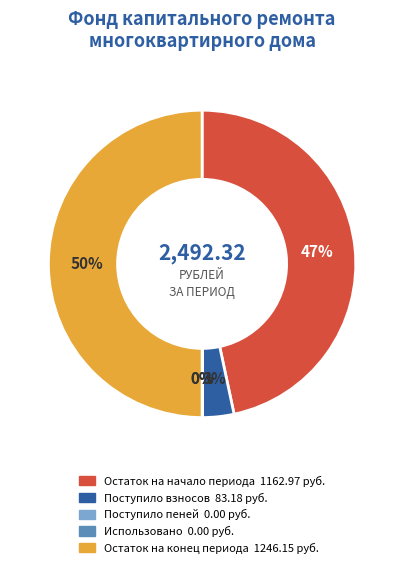

To the nearest percent, what is the difference between the largest and smallest slice percentages?

50%